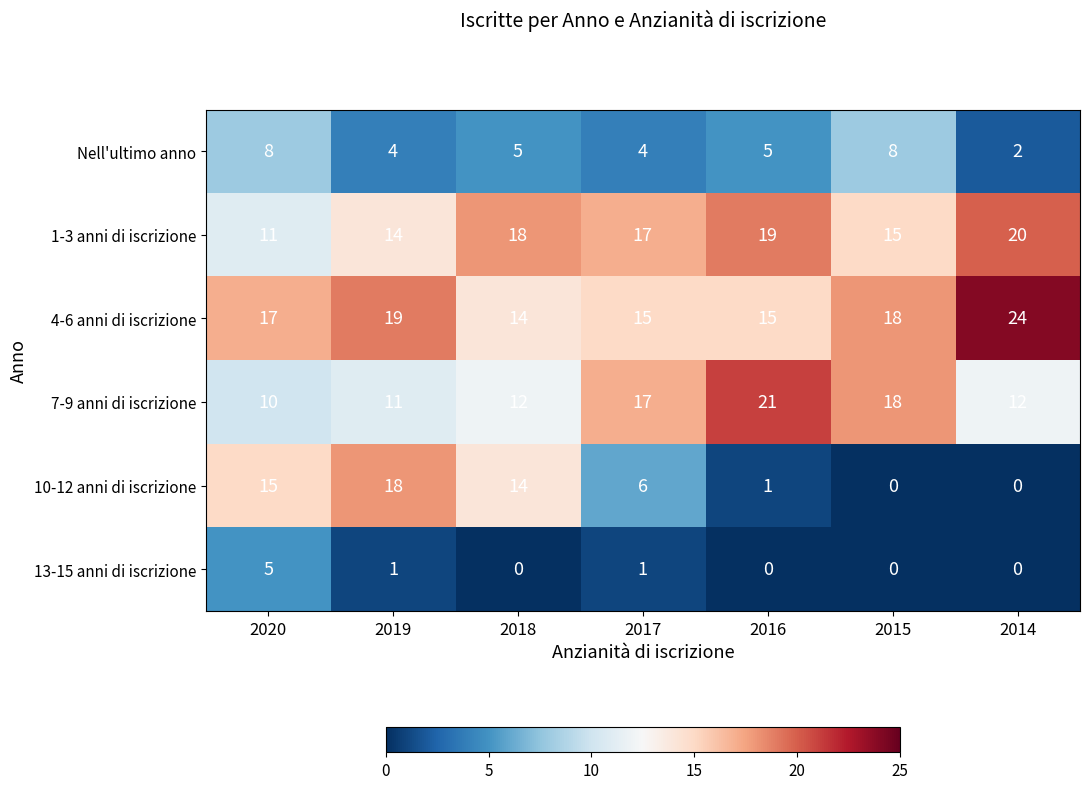

What is the sum of the Nell'ultimo anno values at 2017 and 2015?

12